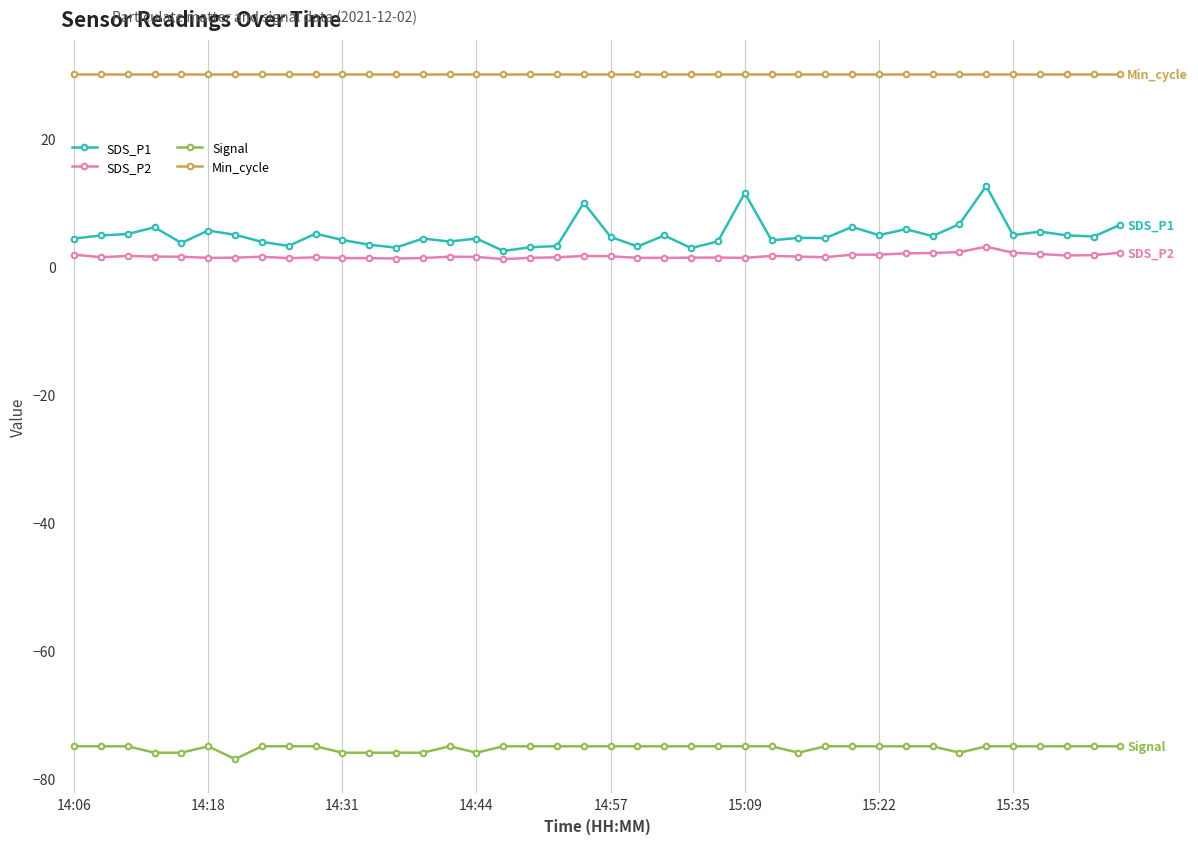

What is the average value of the SDS_P1 series?

4.9